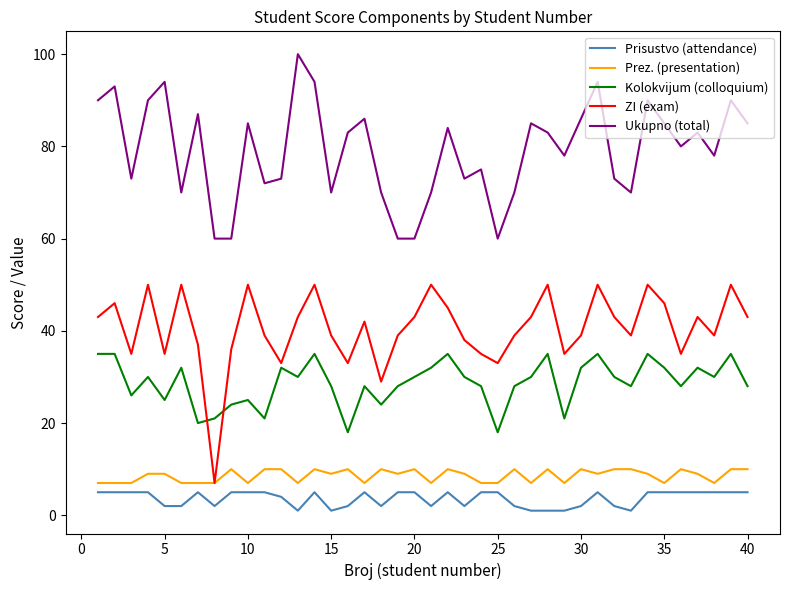

True or false: Ukupno (total) and Prisustvo (attendance) intersect in this chart.

False